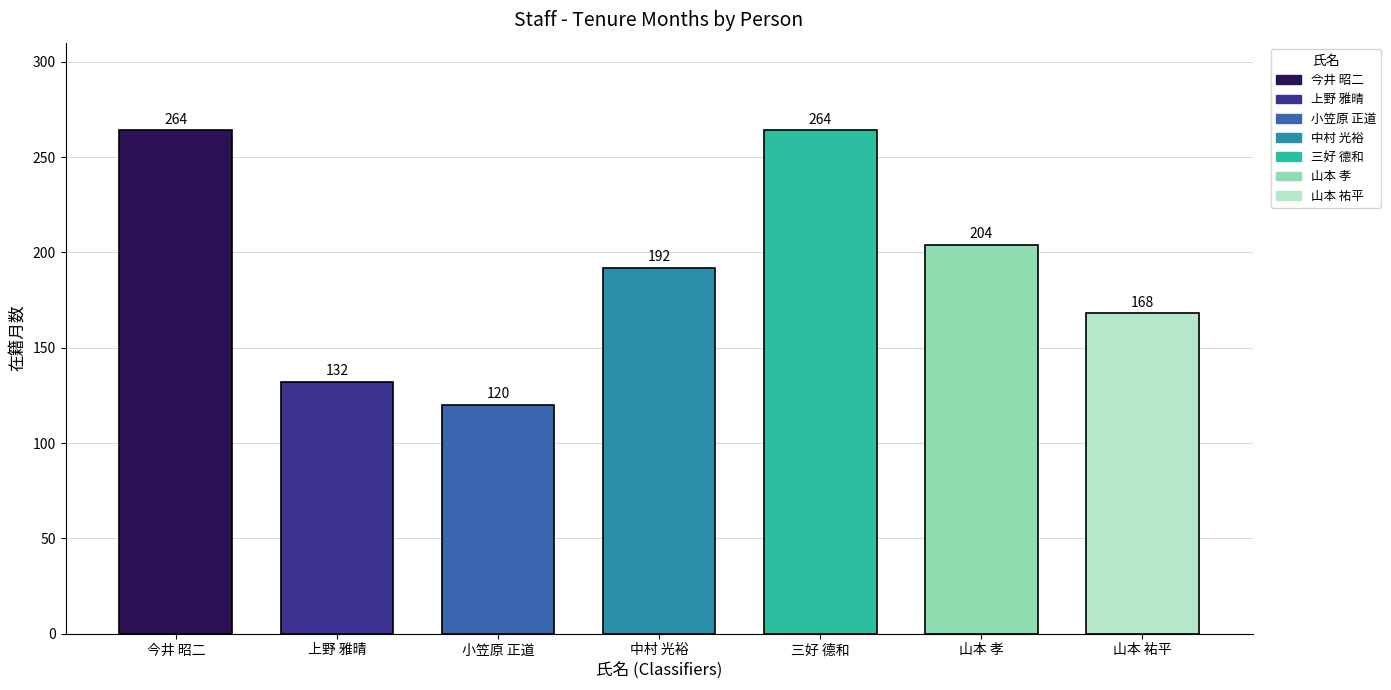

List the labels in order of value, largest first.

今井 昭二, 三好 德和, 山本 孝, 中村 光裕, 山本 祐平, 上野 雅晴, 小笠原 正道